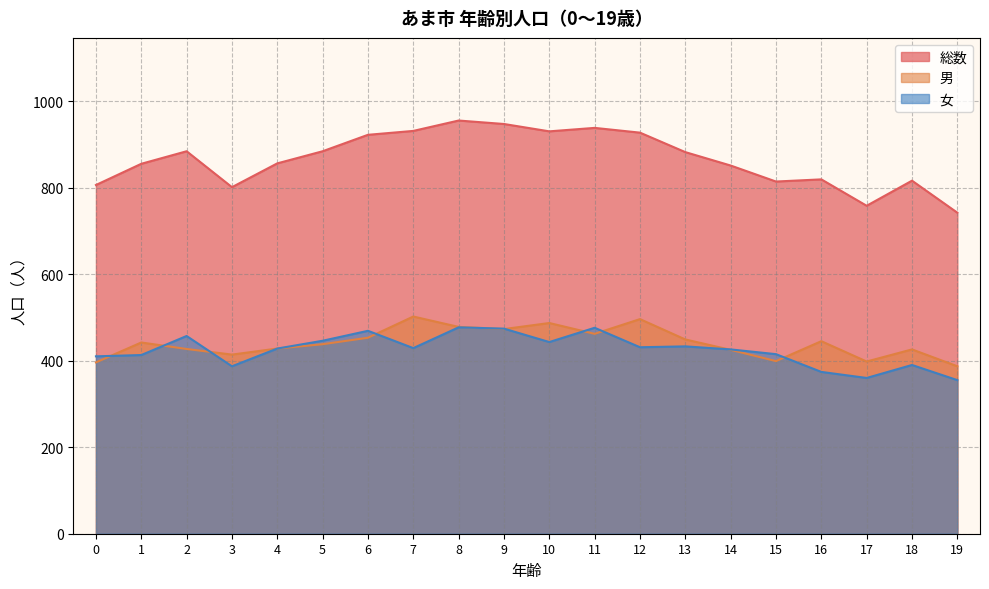

At 6, list the series in order from largest to smallest.

総数, 女, 男